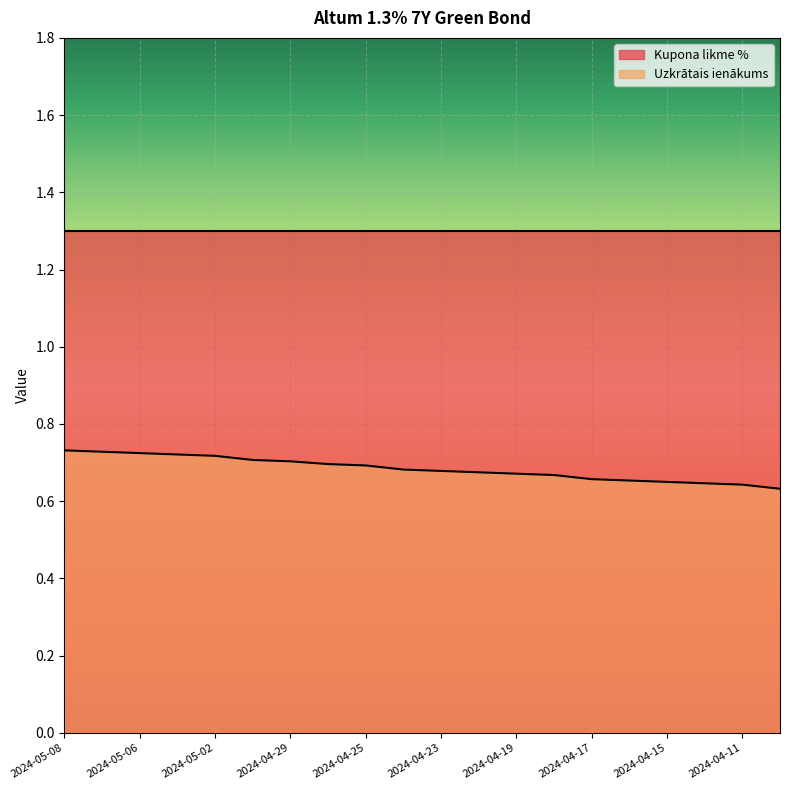

Which category has the lowest value across all series?

2024-04-10